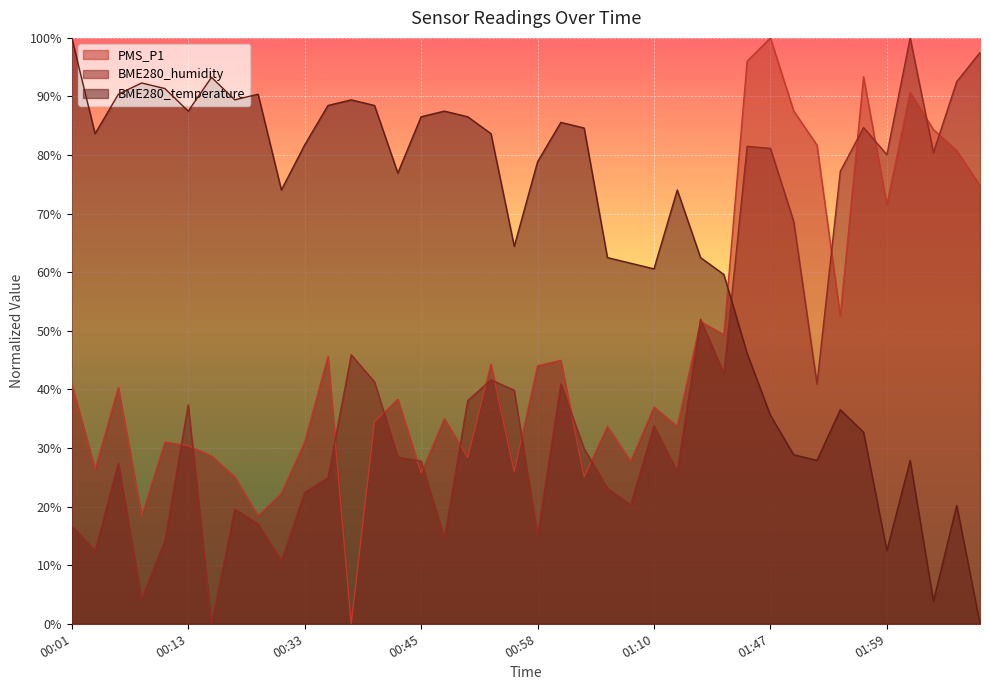

What is the difference between the maximum and minimum values in the PMS_P1 series?

100.0